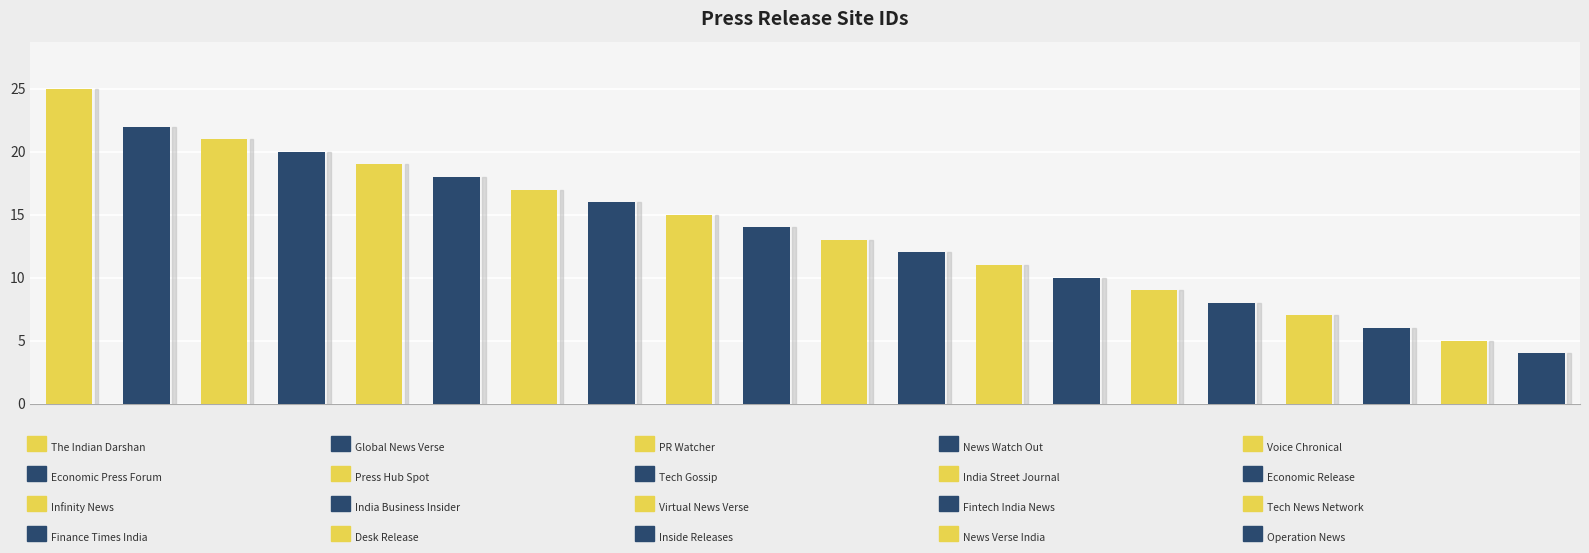

Reading left to right, list all the values displayed in this chart.

25	22	21	20	19	18	17	16	15	14	13	12	11	10	9	8	7	6	5	4